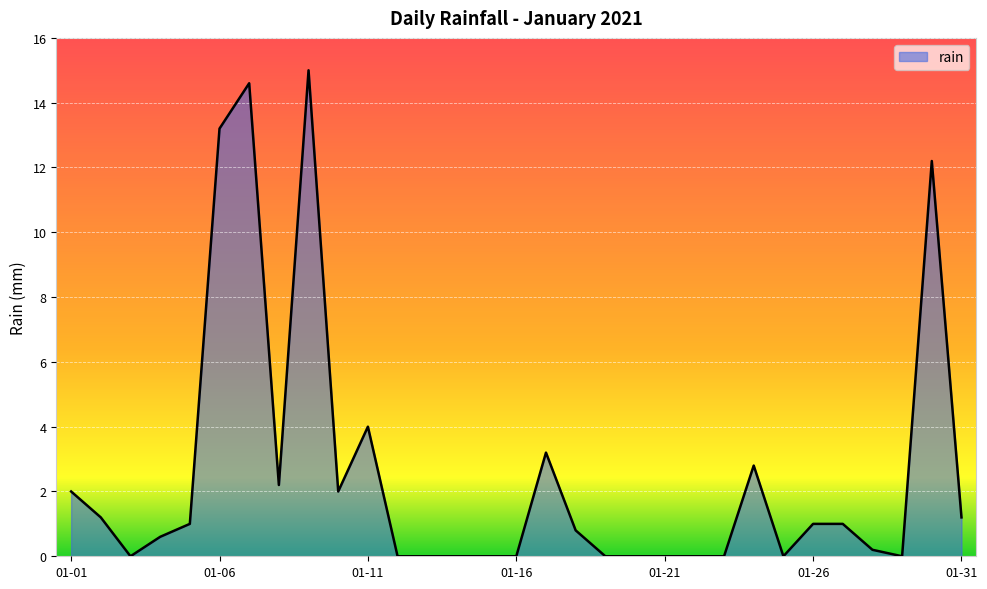

What is the maximum value shown in the chart?

15.0